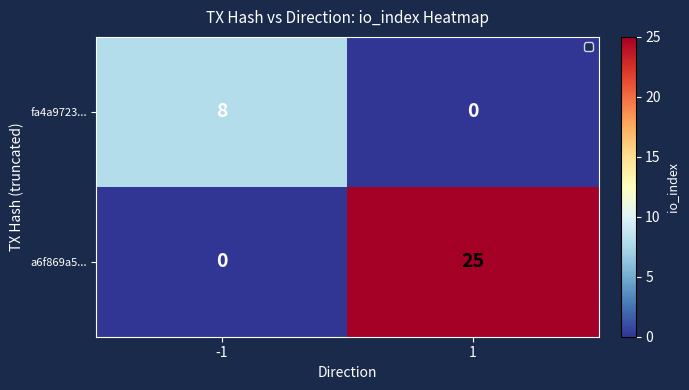

What is the sum of all a6f869a5... values?

25